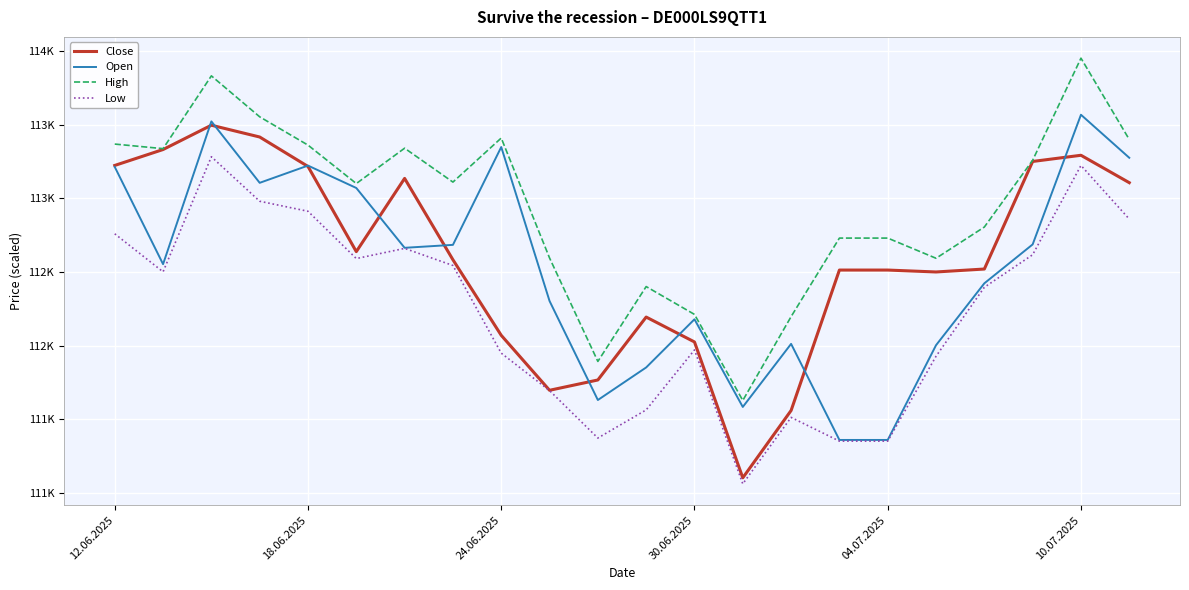

What is the maximum value for Close?

113497